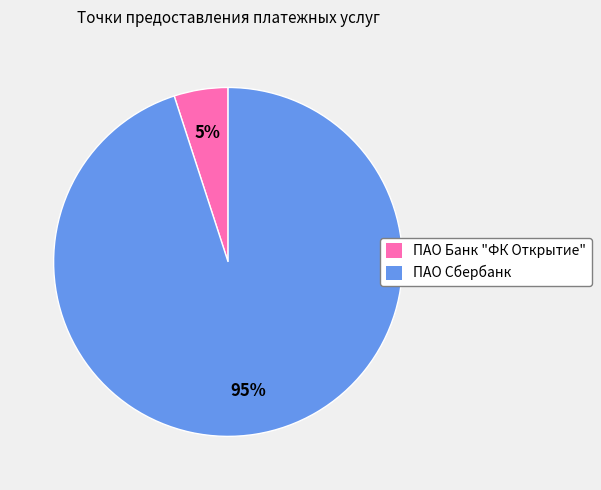

What percentage is the ПАО Банк "ФК Открытие" slice, to the nearest percent?

5%